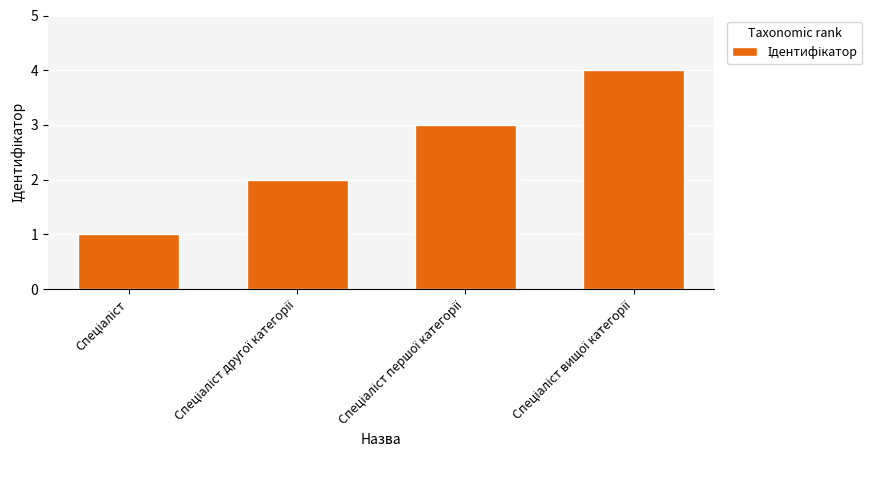

What is the sum of all values?

10